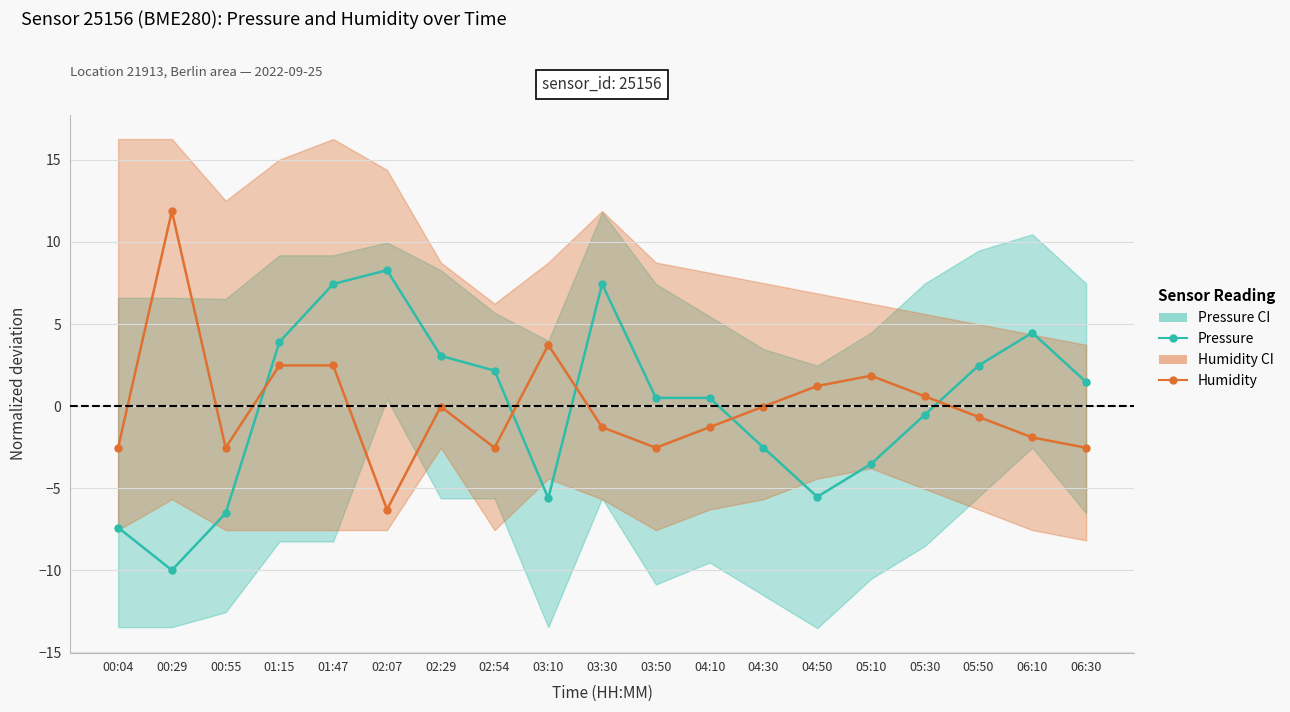

What position from the left is 03:10?

9